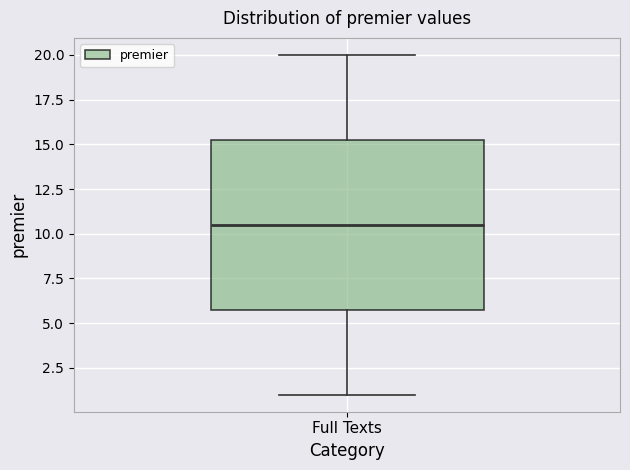

Transcribe this box plot: give where the median line is, the range the box spans, and where the two whiskers end, as read against the y-axis. The values are not printed on the chart, so give them approximately, as read against the axis.

median 10.5, box 6.0 to 15.5, whiskers 1.0 to 20.0